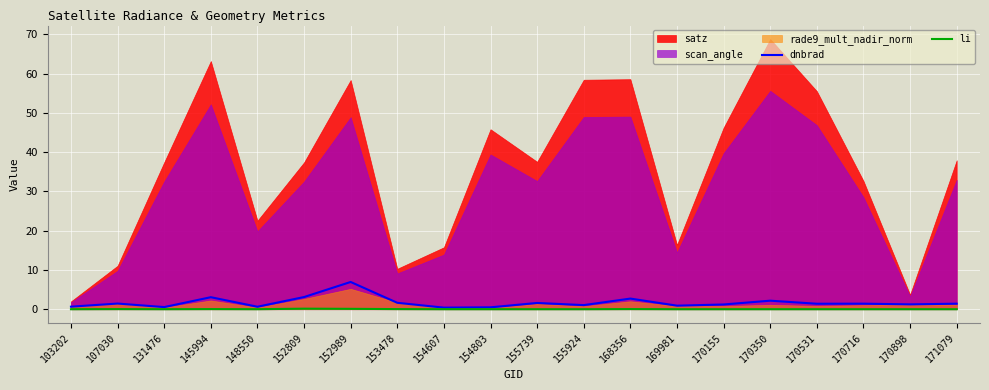

True or false: li has more than 0 interior local peaks.

True